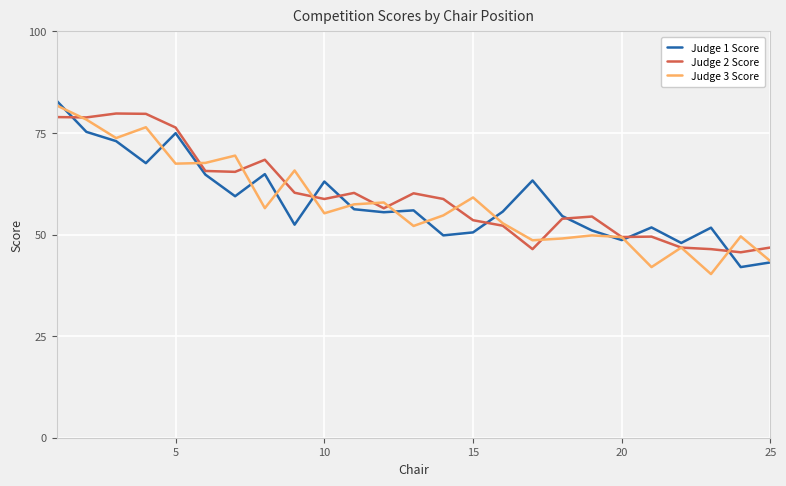

What is the lowest value of the Judge 1 Score series?

42.0